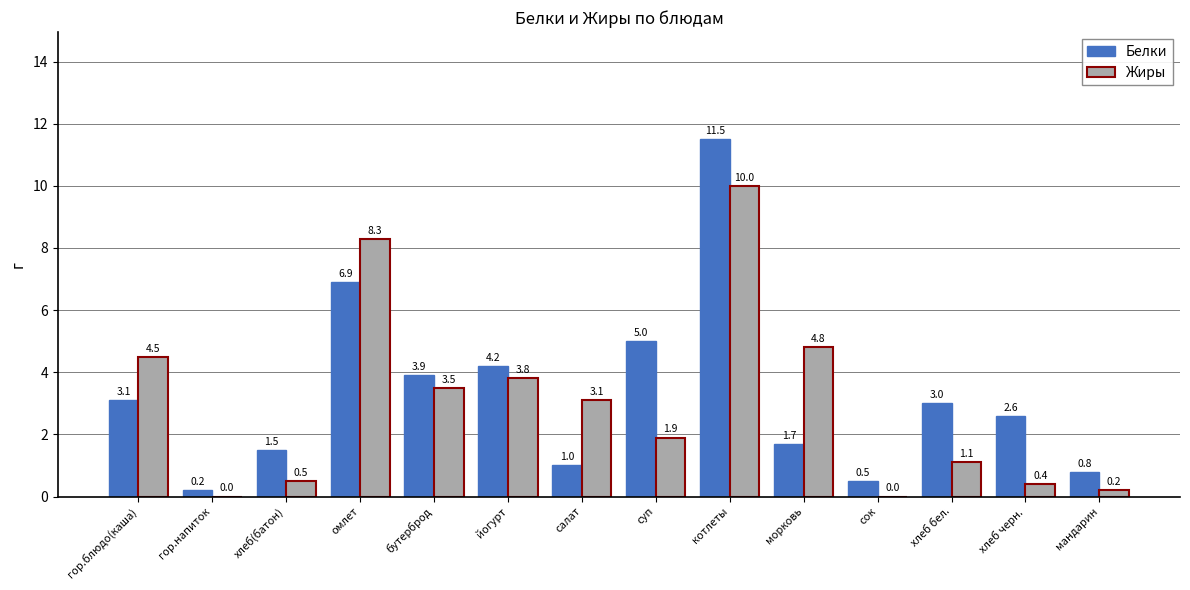

Read the Жиры value at хлеб бел..

1.1